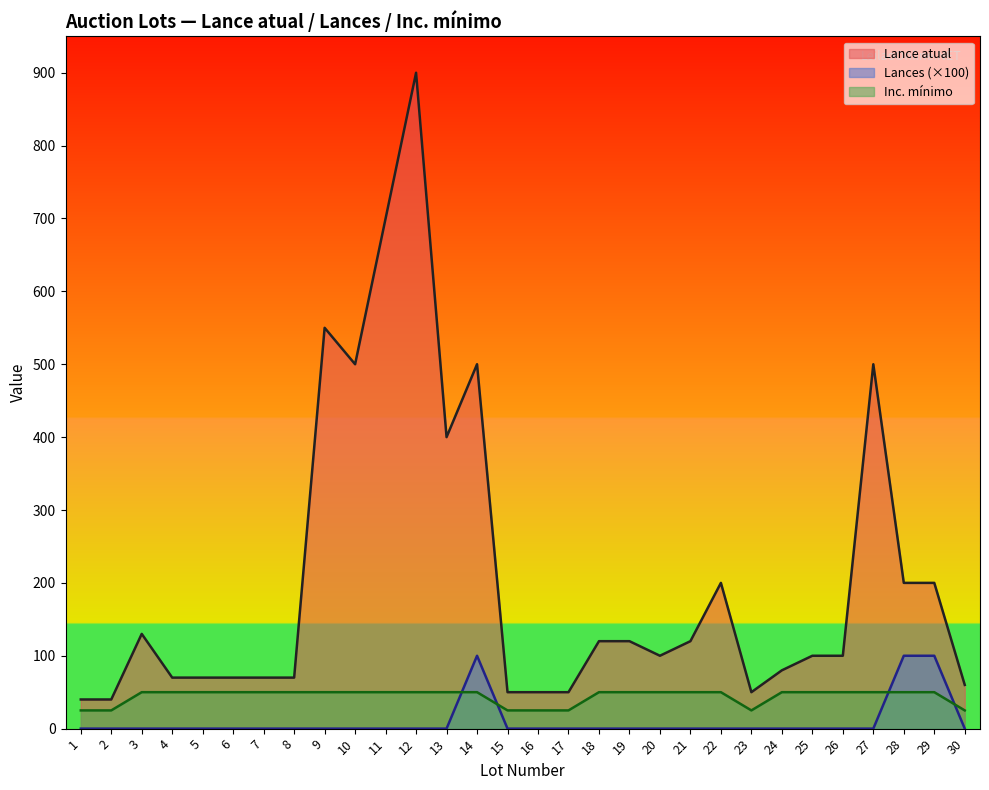

What is the total value across all series at 28?

350